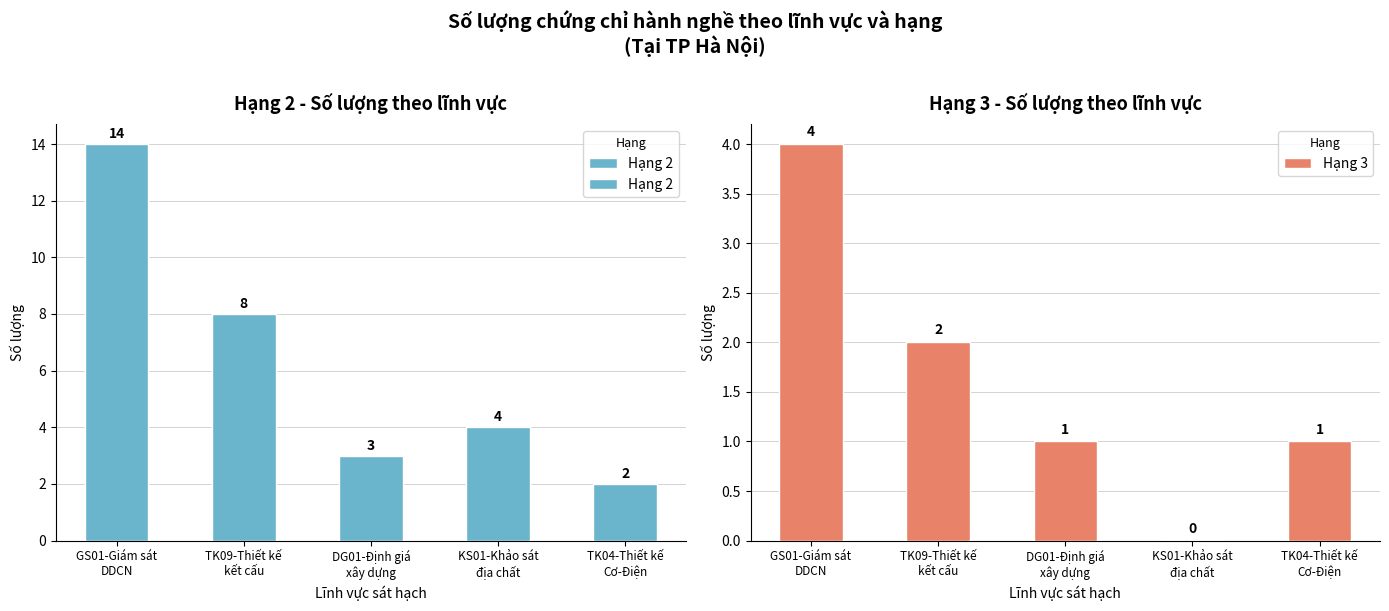

True or false: Hạng 2 has a value of 11 at TK09-Thiết kế
kết cấu.

False